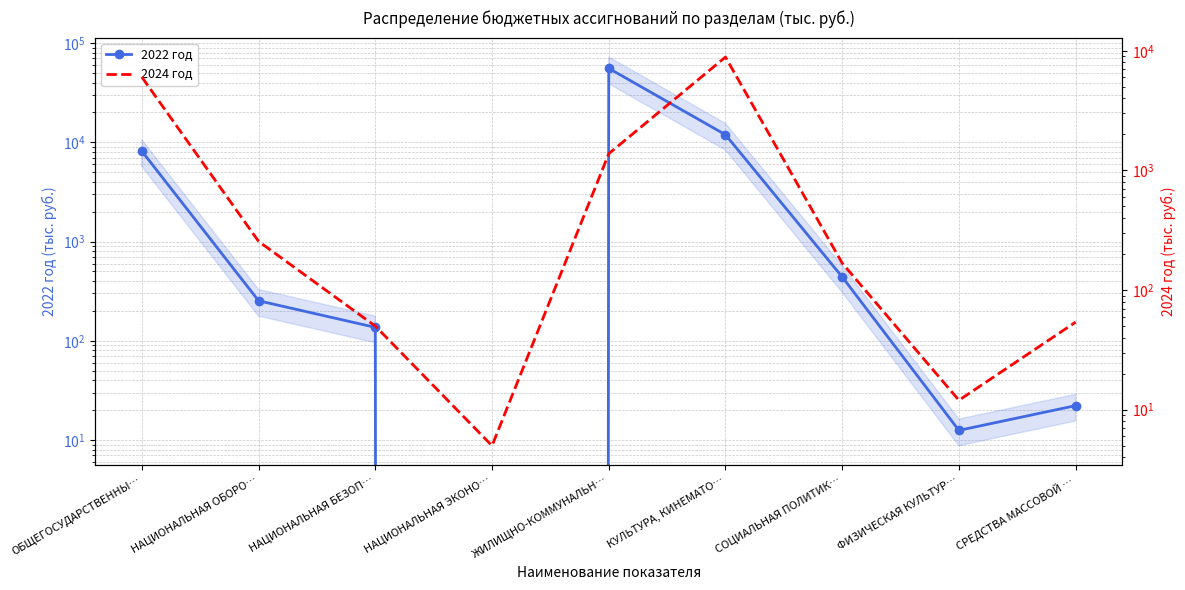

What is the label of the 8th point from the left?

ФИЗИЧЕСКАЯ КУЛЬТУР…